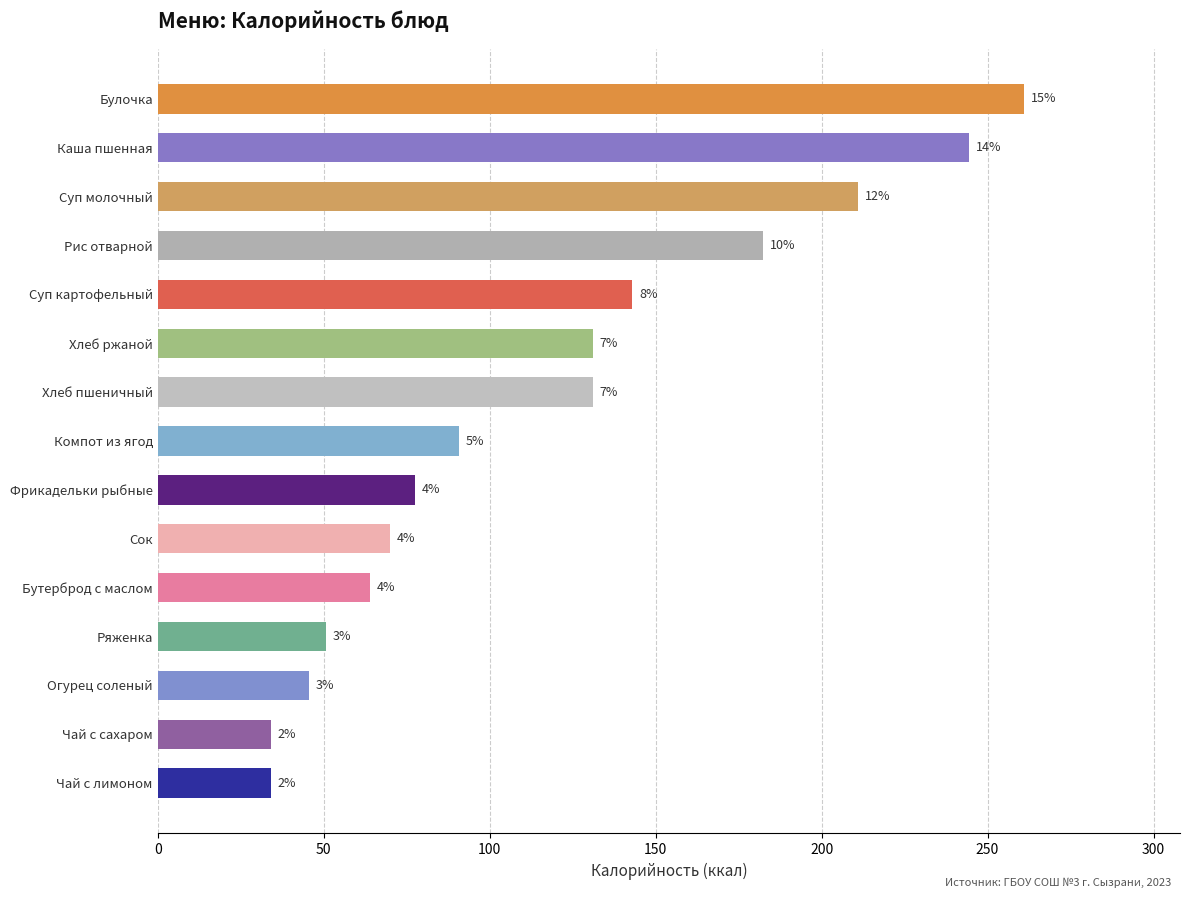

Does the chart contain any negative values?

No